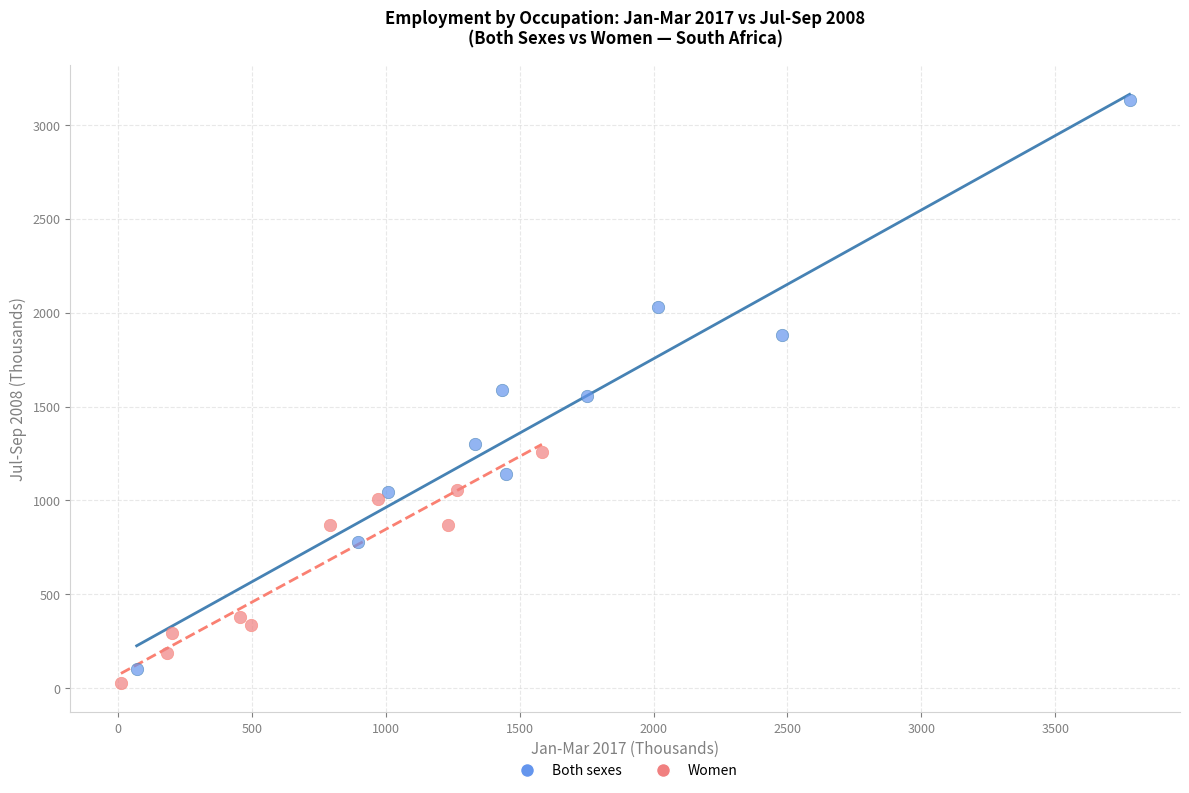

Which series contains the highest Y value?

Both sexes